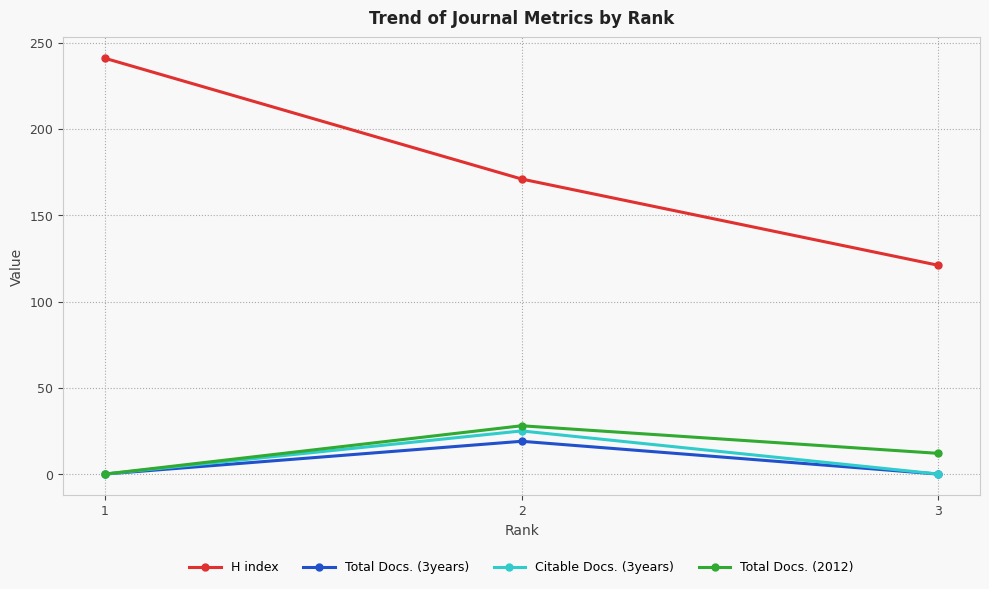

The value of Total Docs. (2012) at 3 is 12. True or false?

True